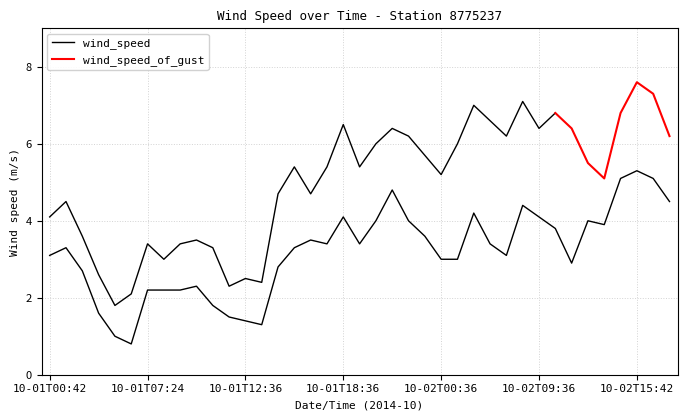

The value at 10-02T16:42 is 5.1. True or false?

True